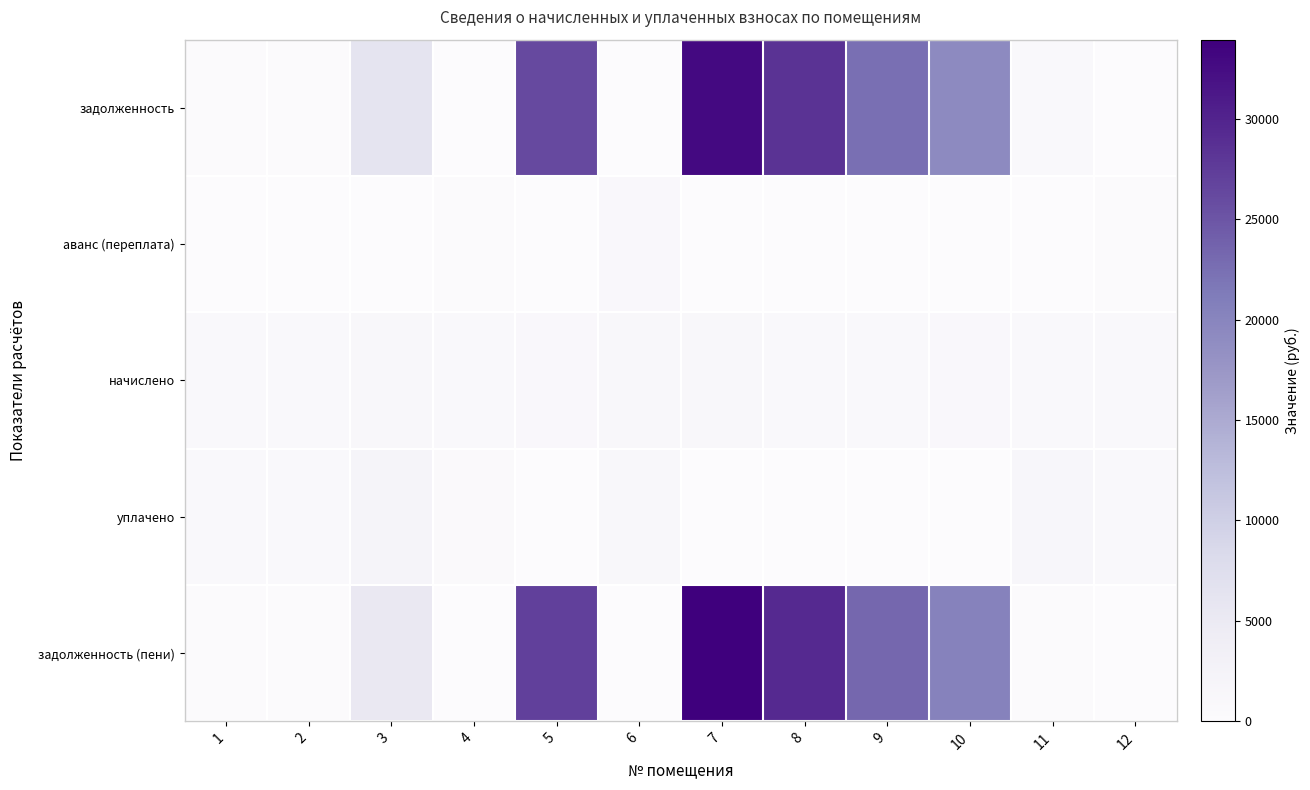

Which label corresponds to the smallest value in the chart?

4